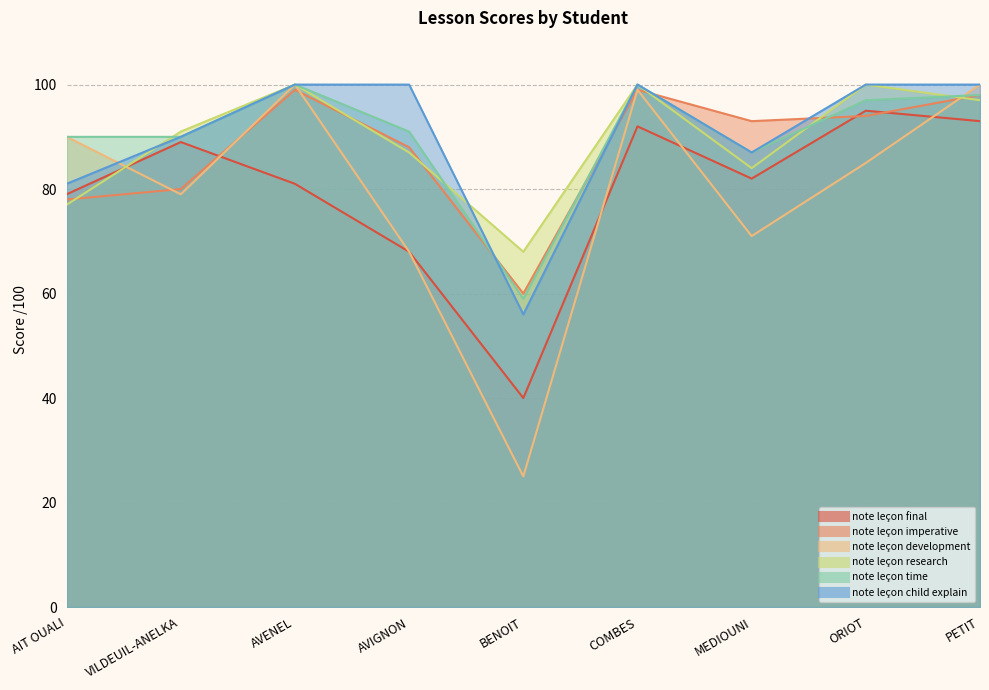

What is the total value across all series at BENOIT?

308